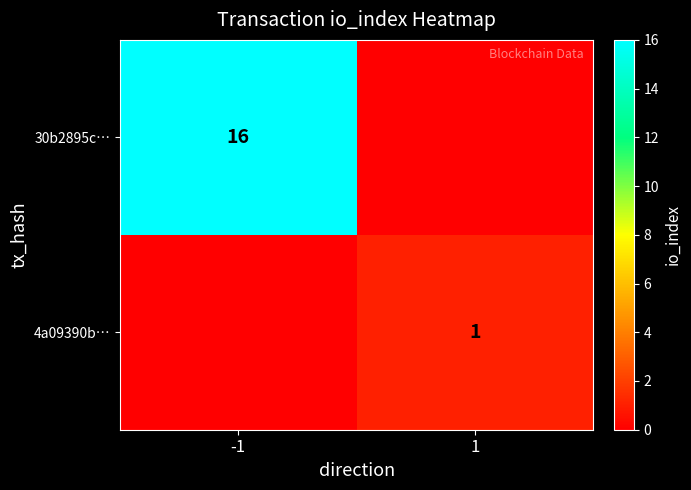

The 30b2895c… series shows 29 at -1. True or false?

False